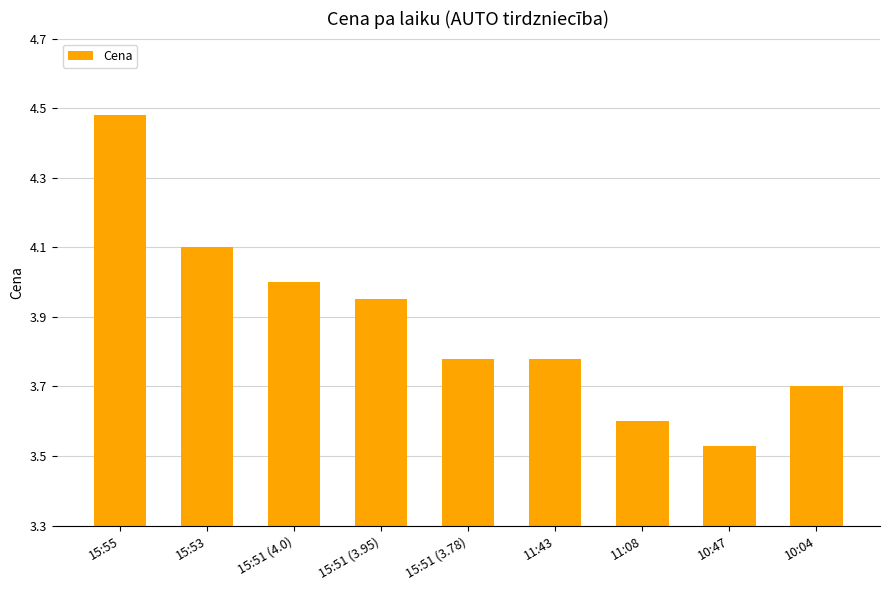

What is the difference between the second highest and second lowest values?

0.5